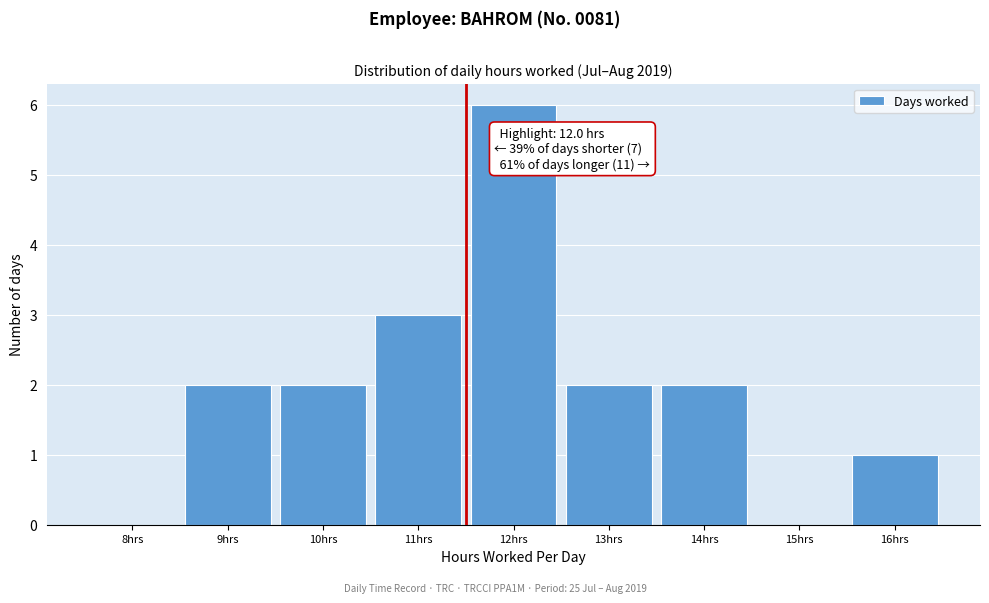

Reading left to right, list all the values displayed in this chart.

8hrs=0	9hrs=2	10hrs=2	11hrs=3	12hrs=6	13hrs=2	14hrs=2	15hrs=0	16hrs=1